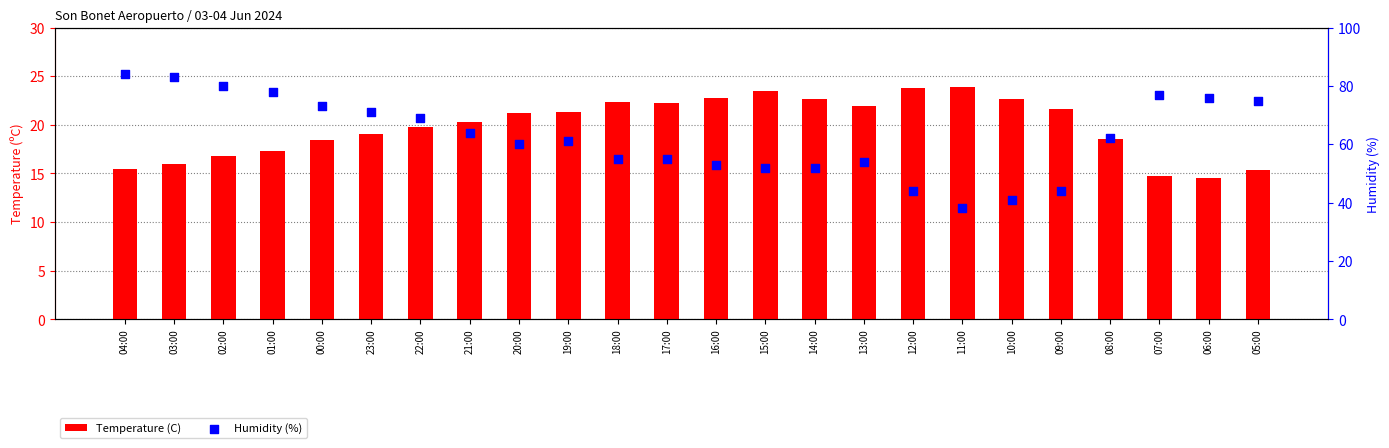

Which series has the largest total across all categories?

Humidity (%)